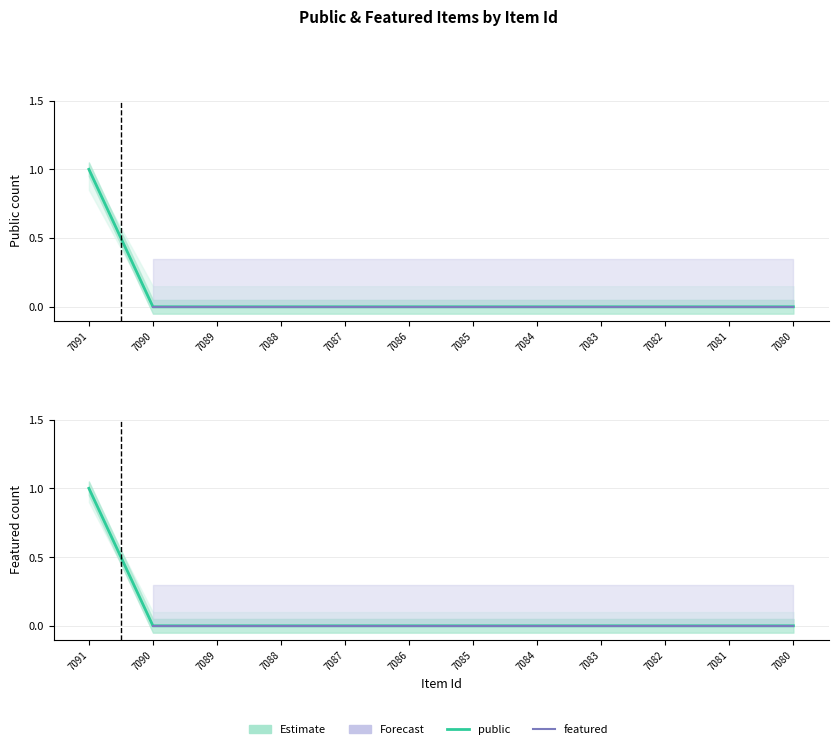

List the labels in order of featured value, smallest first.

7090, 7089, 7088, 7087, 7086, 7085, 7084, 7083, 7082, 7081, 7080, 7091